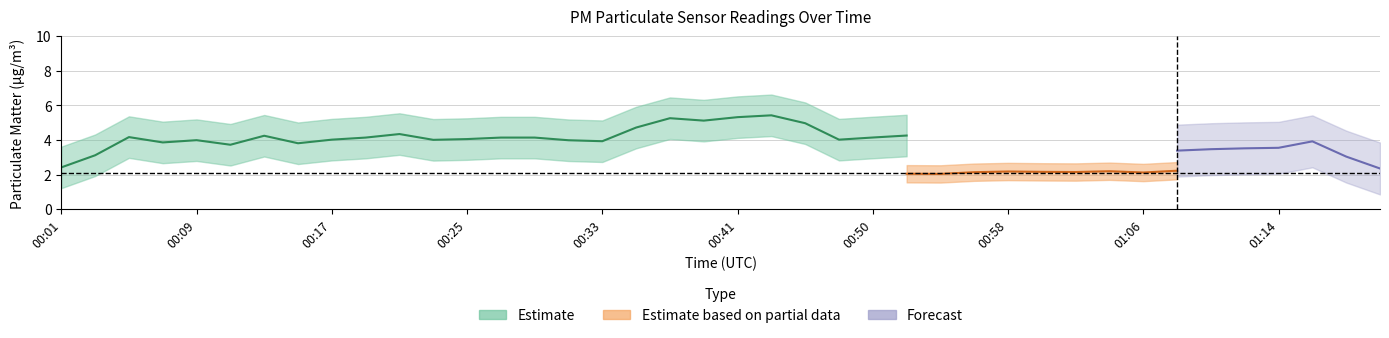

True or false: P2 and P1 cross at least once.

False